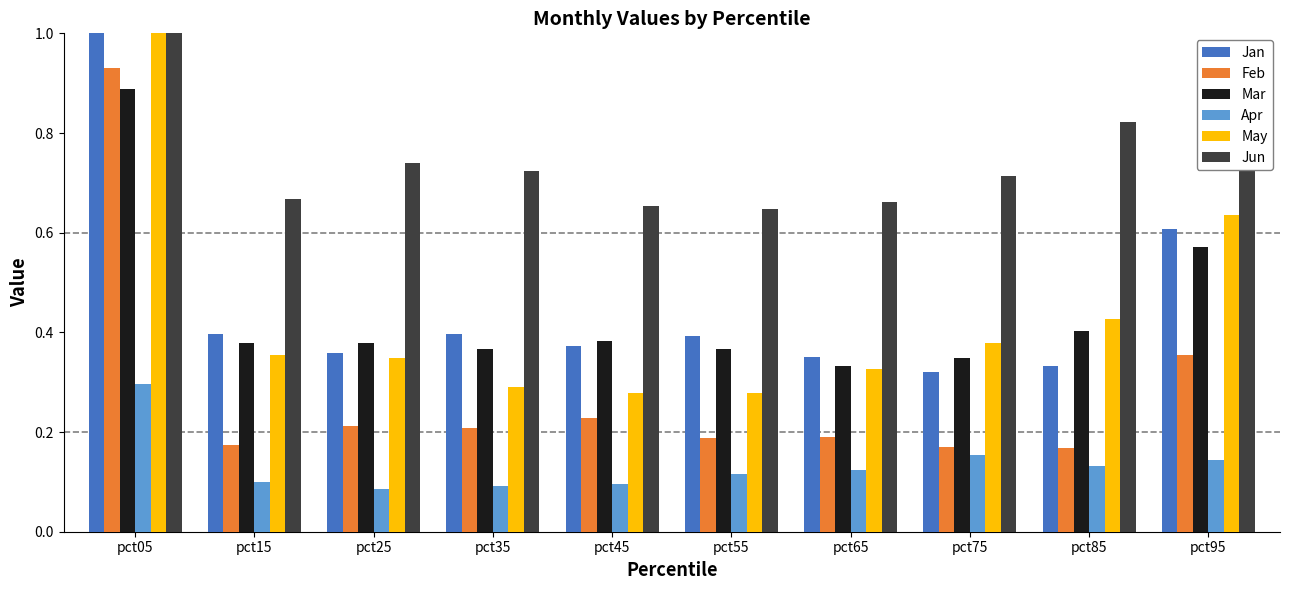

List the series in order of their peak value, highest first.

Jan, Jun, May, Feb, Mar, Apr